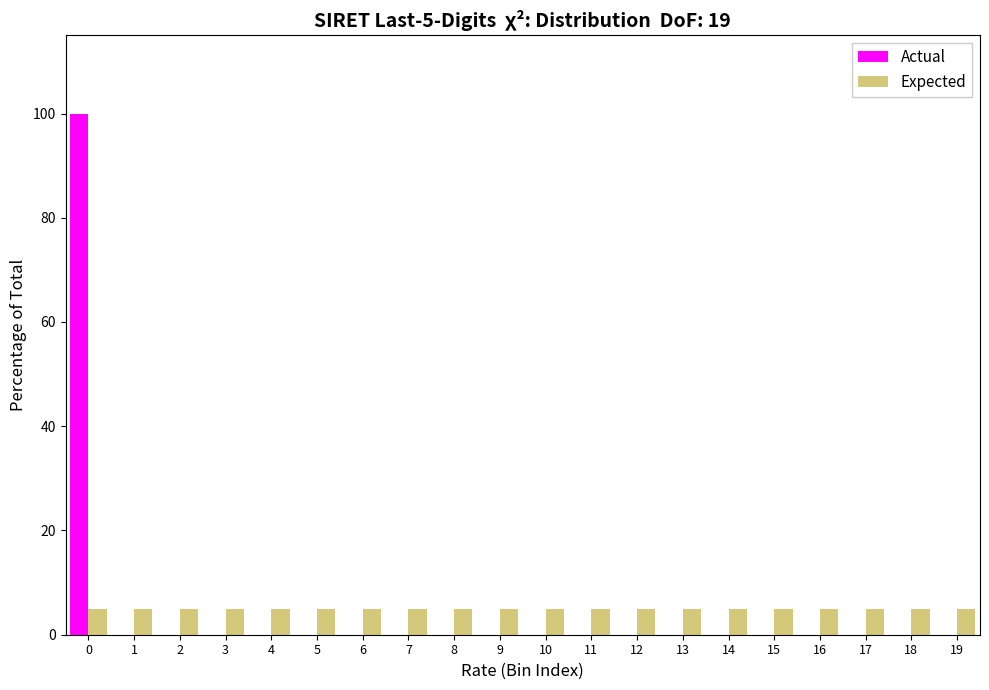

What is the maximum value shown in the chart?

100